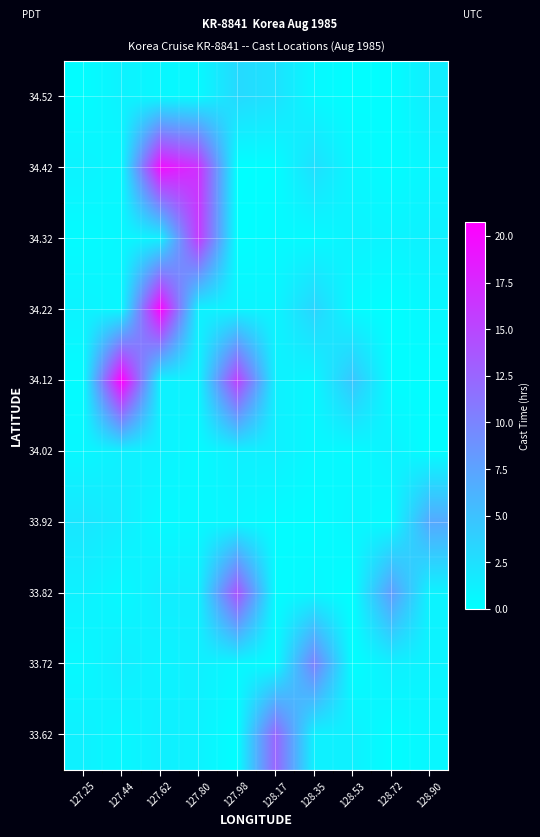

What is the difference between the highest and lowest values at 128.72?

7.9